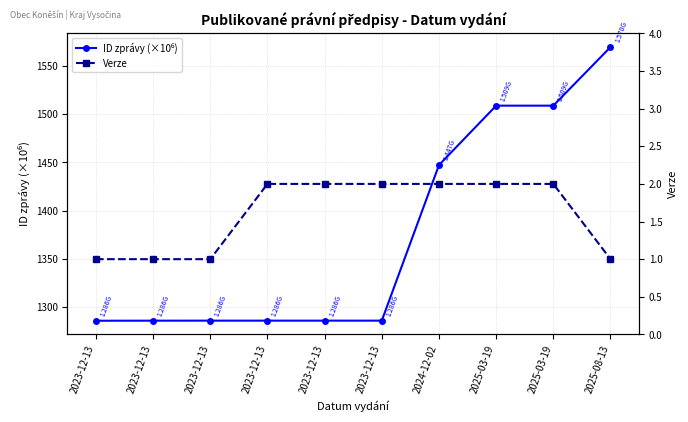

What is the spread (max minus min) of values at 2023-12-13?

1284.7